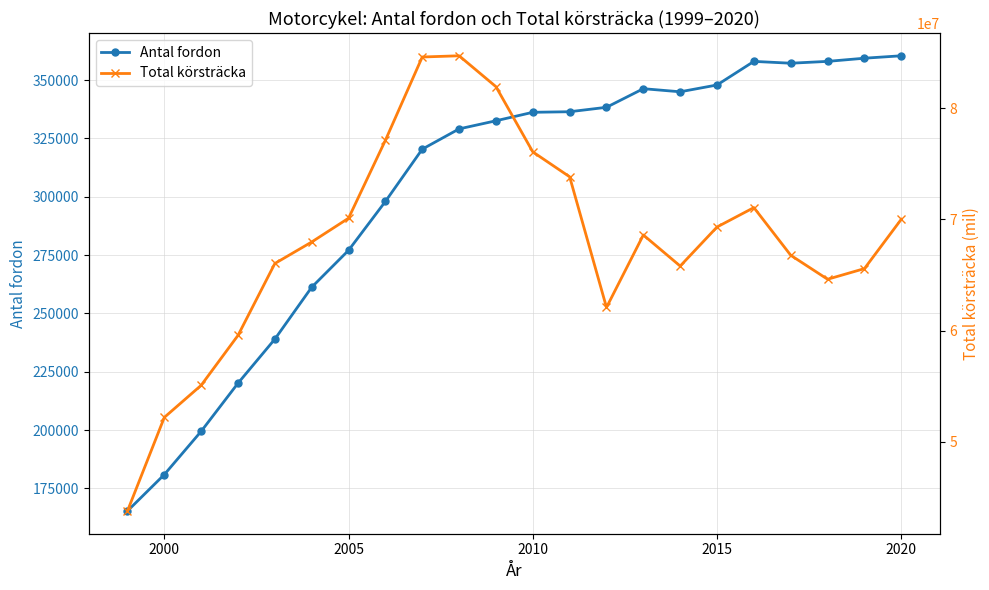

Count the number of categories in the chart.

22